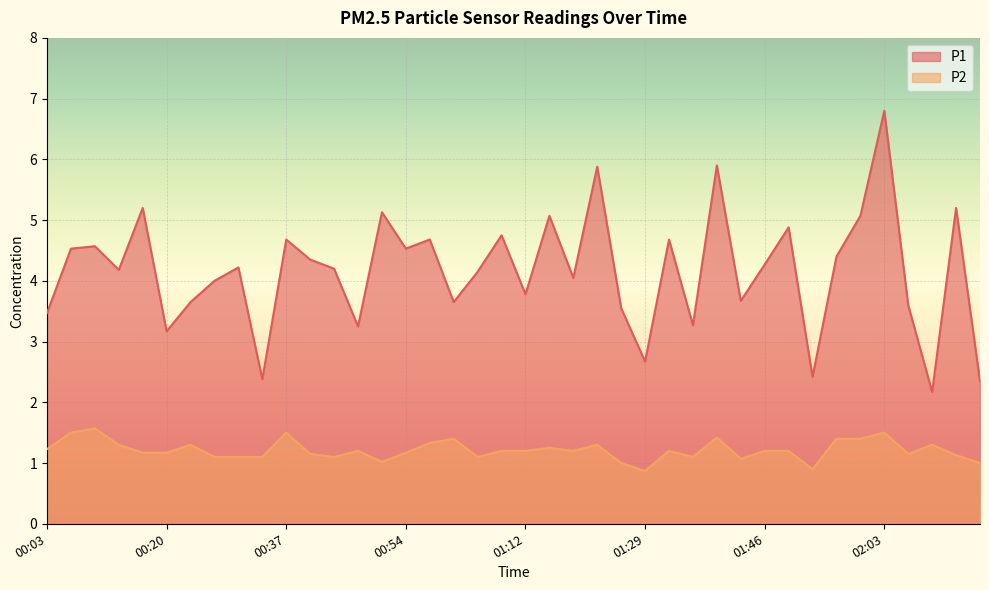

True or false: P1 has a value of 6.3 at 01:32.

False